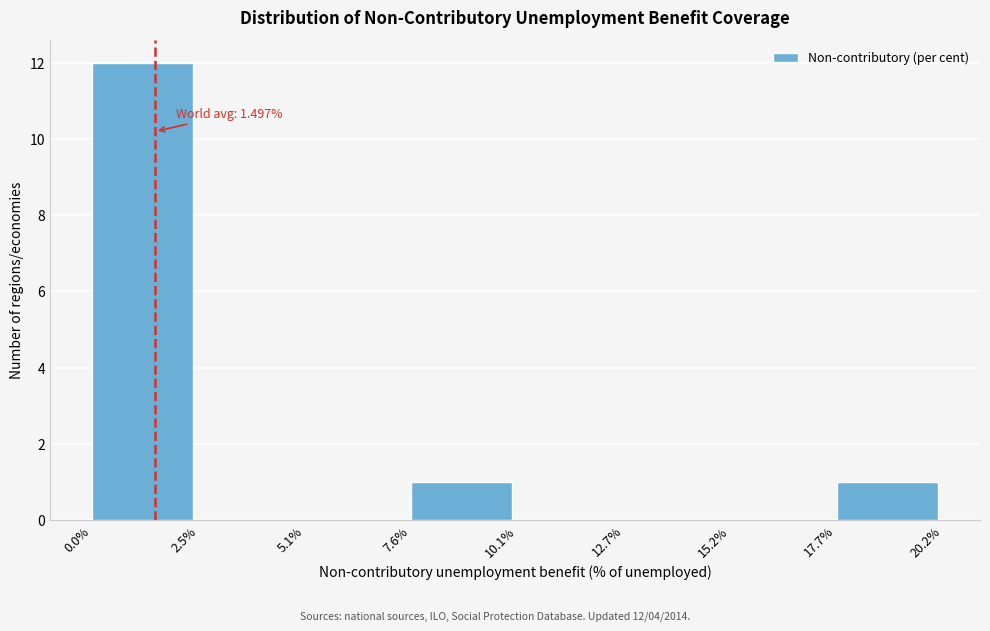

Which range on the x-axis has the tallest bar?

0.0% to 2.5%